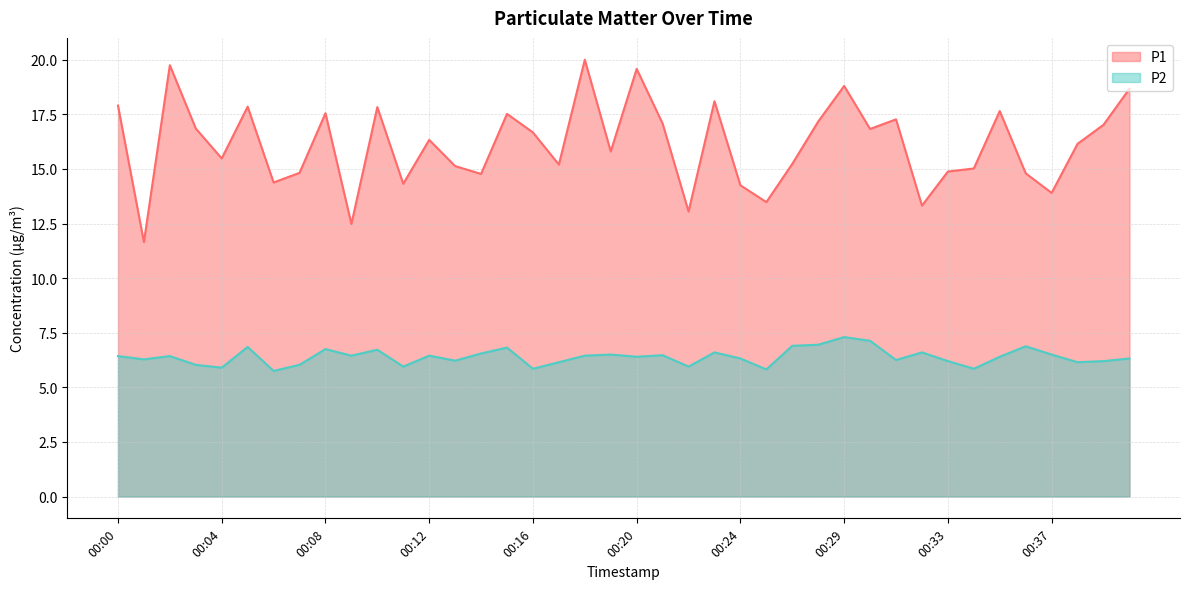

What is the value of the P1 point at the 10th from the left?

12.5